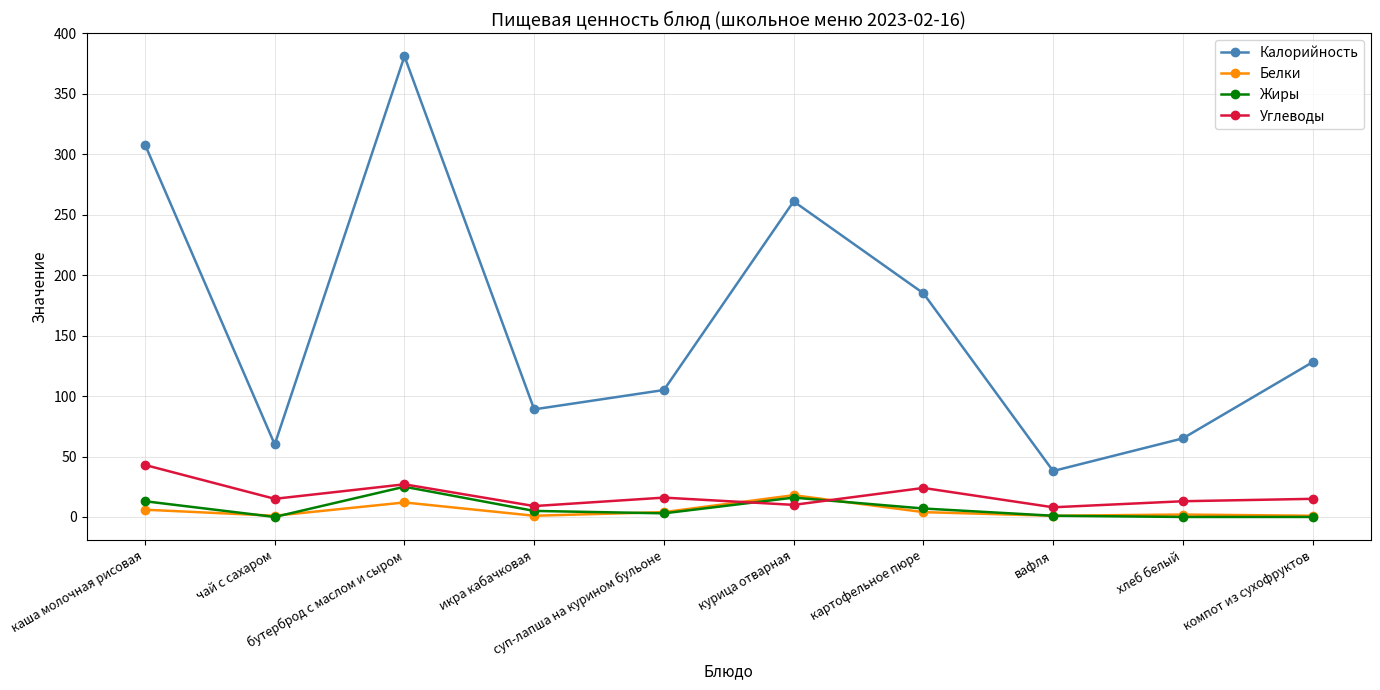

What is the difference between the maximum and minimum values in the Белки series?

17